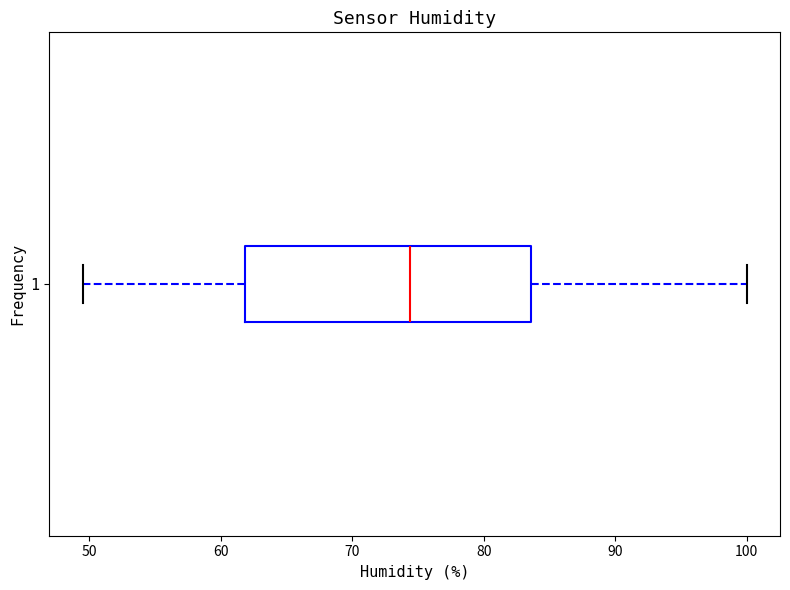

Where does the left whisker of the box at y = 1 end on the x-axis? The values are not printed on the chart, so give them approximately, as read against the axis.

50